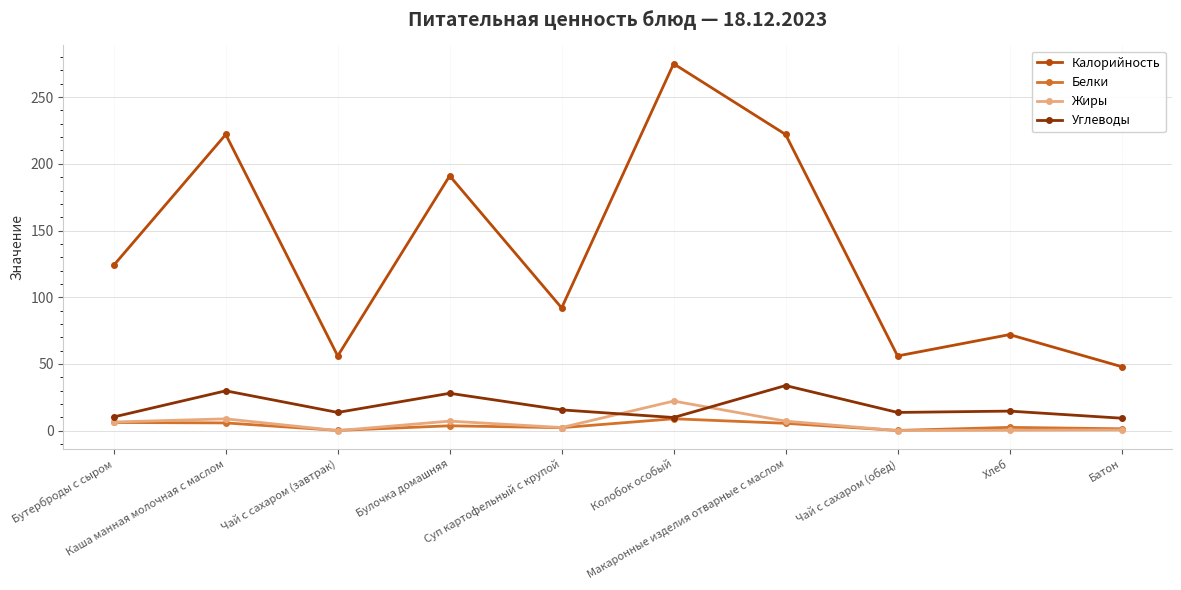

What is the greatest value displayed?

275.0